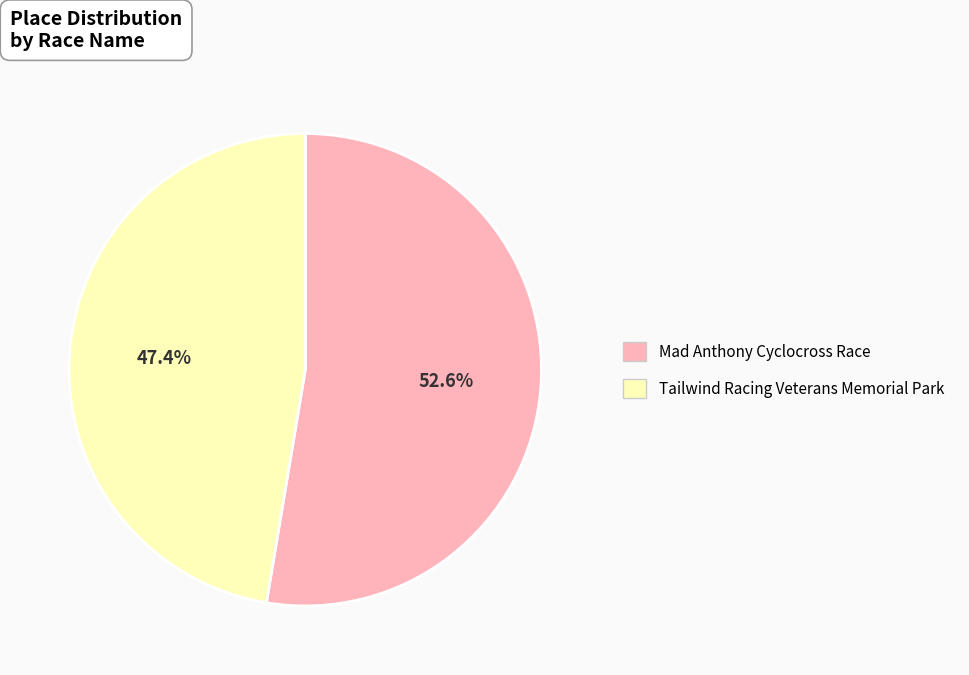

Rank the categories by value from highest to lowest.

Mad Anthony Cyclocross Race, Tailwind Racing Veterans Memorial Park